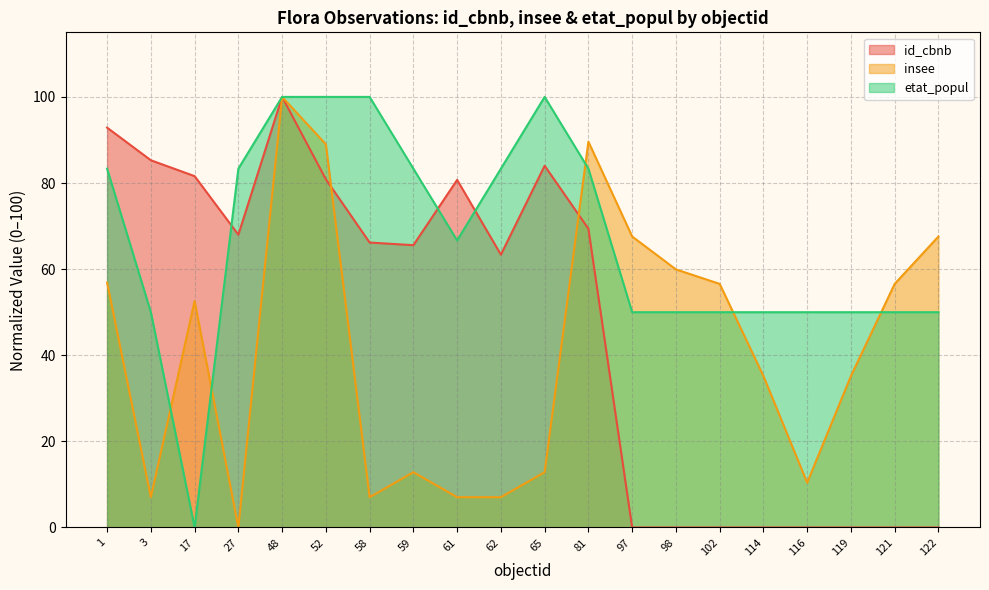

What is the difference between the maximum and minimum values in the etat_popul series?

100.0